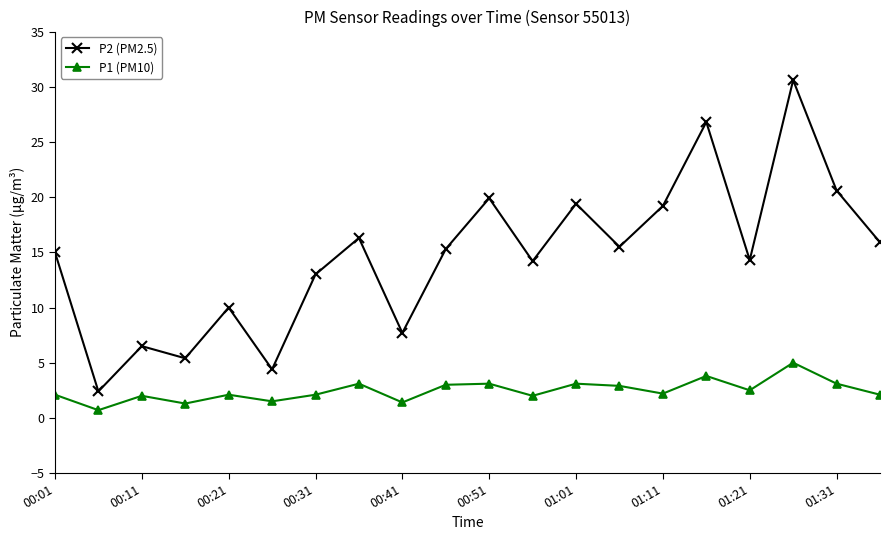

List the series in order of their peak value, highest first.

P2 (PM2.5), P1 (PM10)